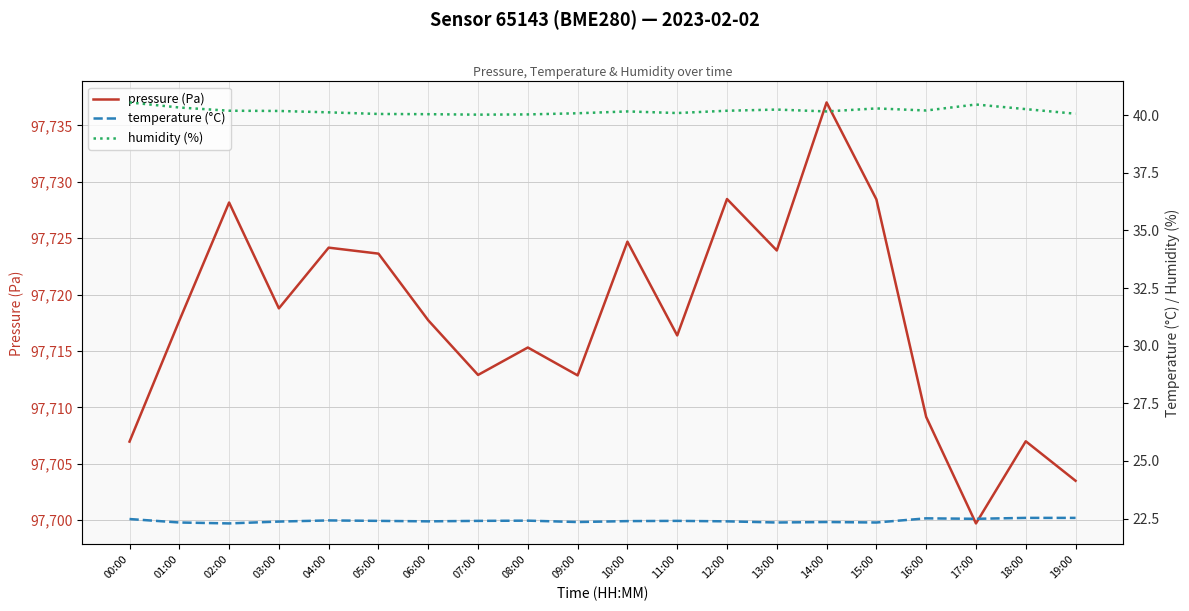

True or false: pressure (Pa) and humidity (%) cross at least once.

False